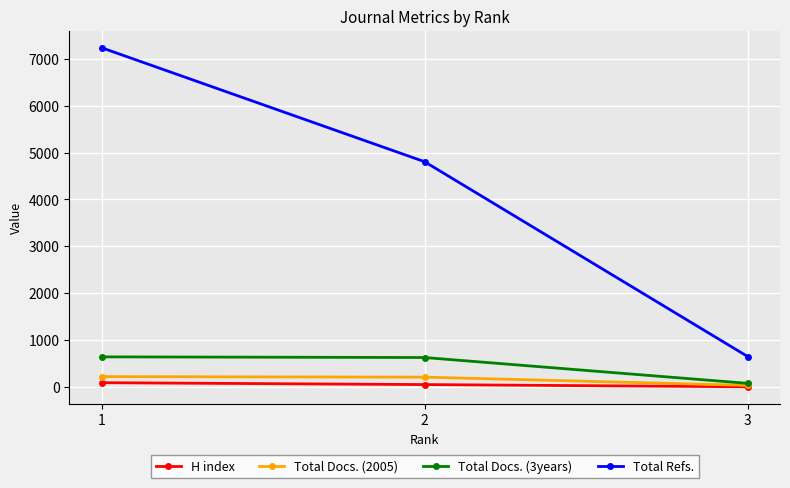

At which label is H index closest to 54?

2